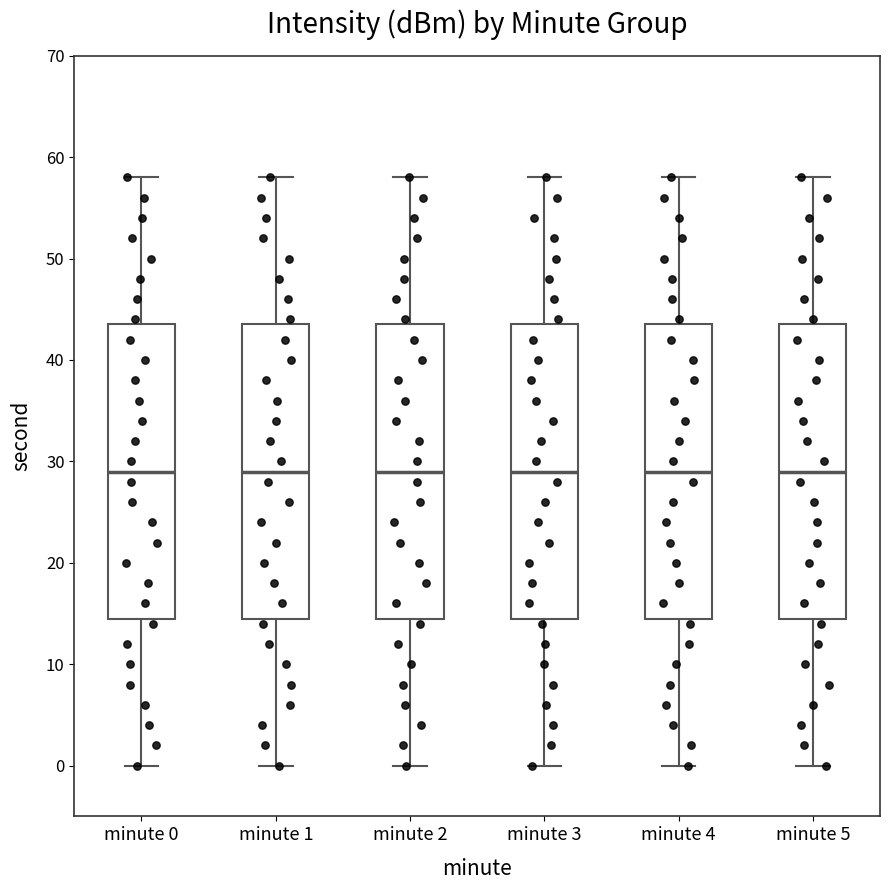

Reading left to right, transcribe this box plot: for each box, give where its median line is, the range the box spans, and where its two whiskers end, as read against the y-axis. The values are not printed on the chart, so give them approximately, as read against the axis.

minute 0: median 29, box 15 to 44, whiskers 0 to 58
minute 1: median 29, box 15 to 44, whiskers 0 to 58
minute 2: median 29, box 15 to 44, whiskers 0 to 58
minute 3: median 29, box 15 to 44, whiskers 0 to 58
minute 4: median 29, box 15 to 44, whiskers 0 to 58
minute 5: median 29, box 15 to 44, whiskers 0 to 58